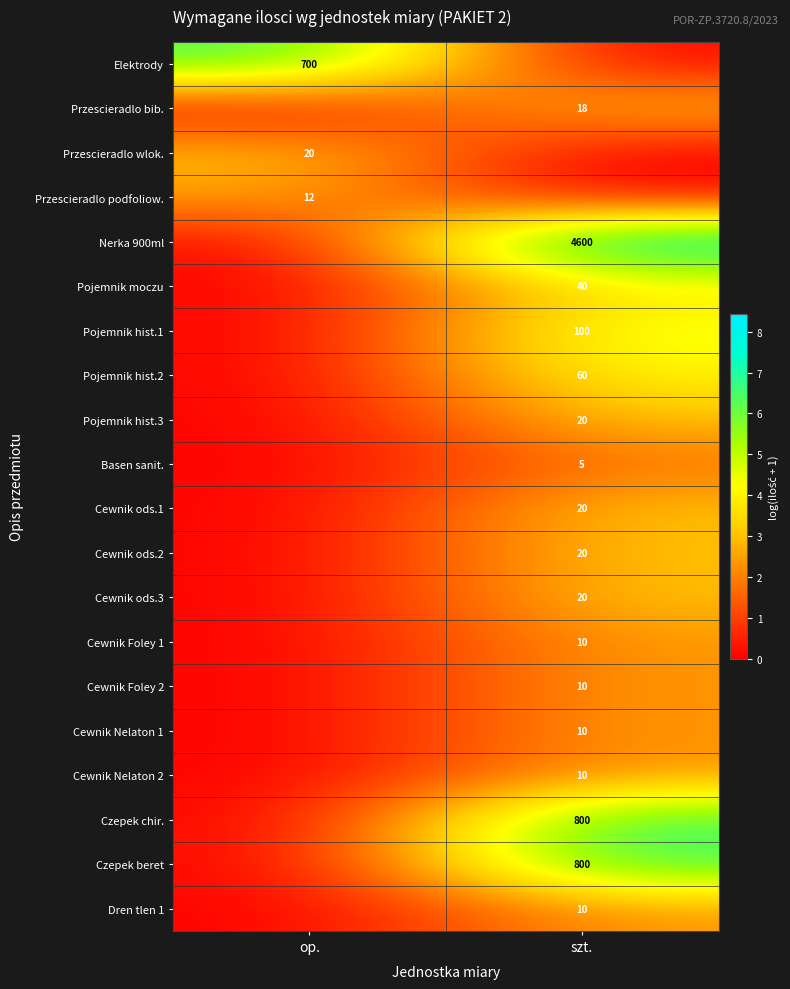

Is it true that Nerka 900ml equals 8075 at szt.?

False